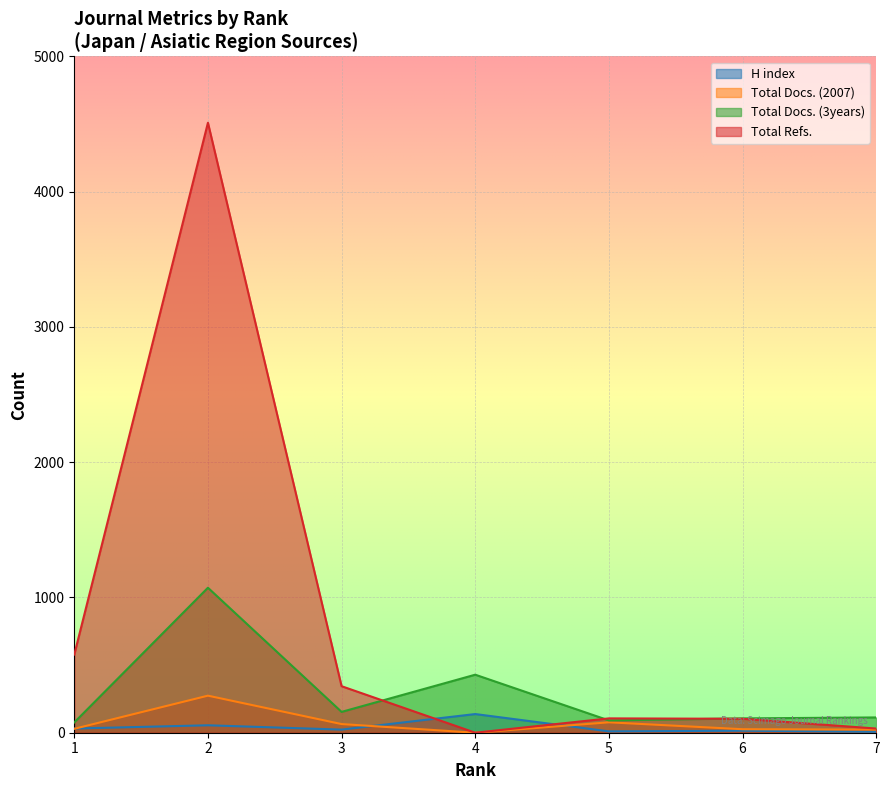

How many intersections are there between H index and Total Refs.?

2